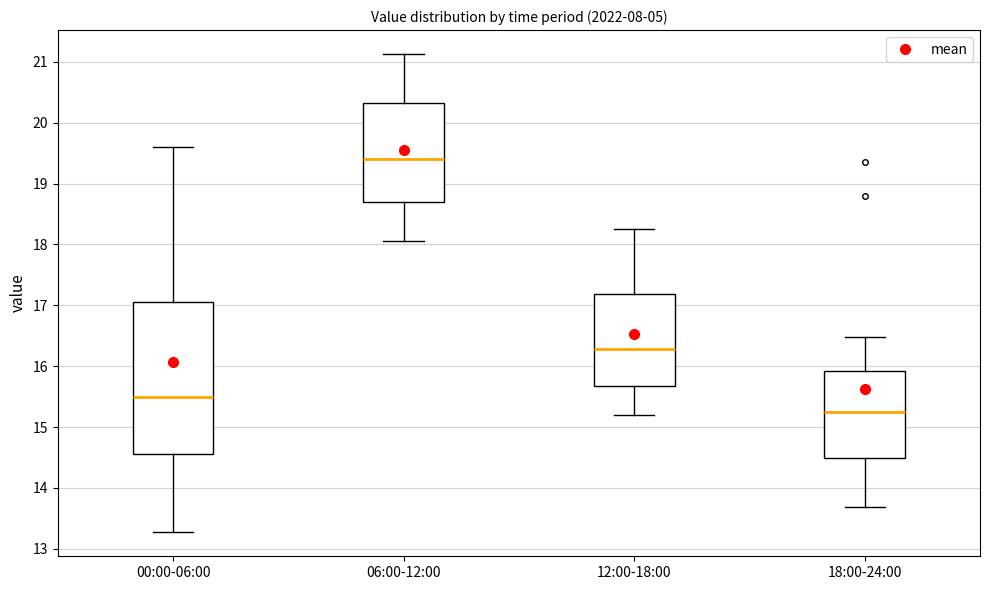

Which box has the lowest median line?

18:00-24:00